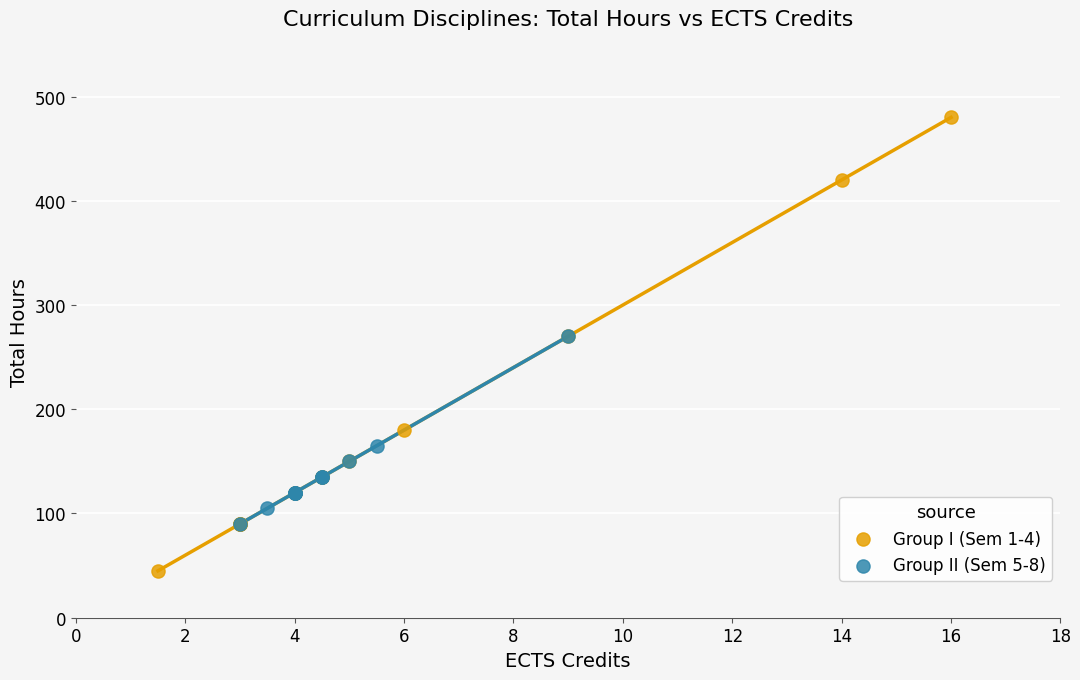

Which series reaches the maximum Y coordinate?

Group I (Sem 1-4)